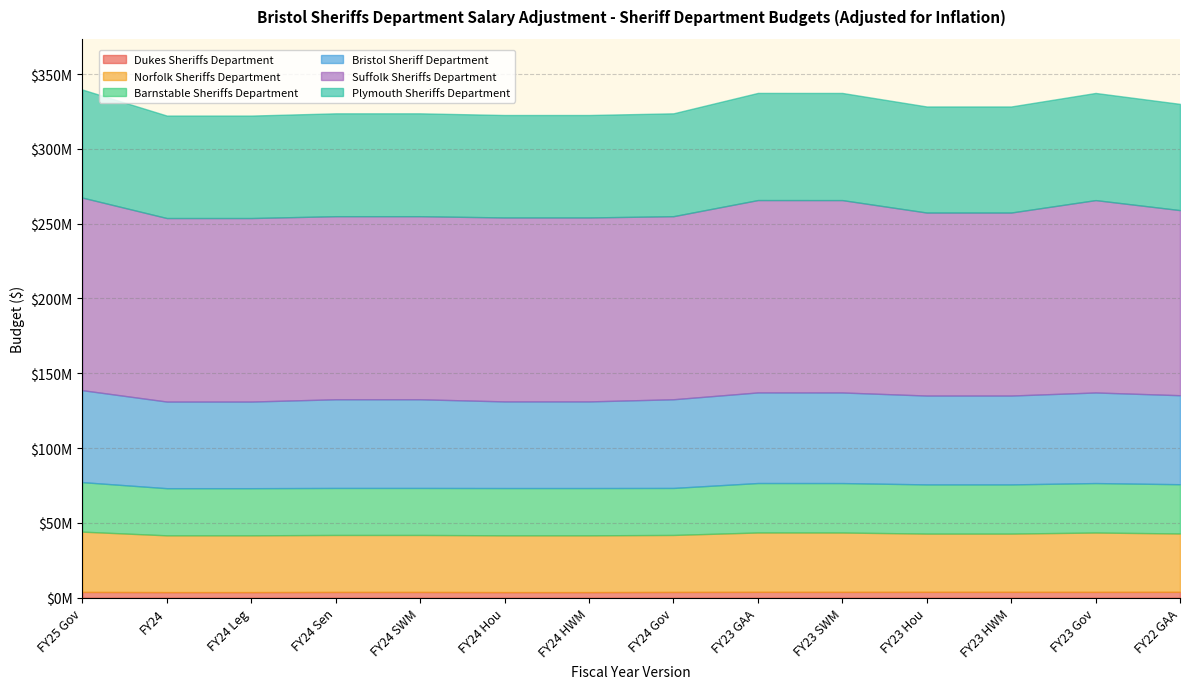

Reading left to right, list all the values displayed in this chart.

Dukes Sheriffs Department: FY25 Gov=3897546	FY24=3770883	FY24 Leg=3770883	FY24 Sen=3879829	FY24 SWM=3879829	FY24 Hou=3770883	FY24 HWM=3770883	FY24 Gov=3879830	FY23 GAA=3943469	FY23 SWM=3918967	FY23 Hou=3943469	FY23 HWM=3943469	FY23 Gov=3918966	FY22 GAA=3950101
Norfolk Sheriffs Department: FY25 Gov=40278095	FY24=37937681	FY24 Leg=37937681	FY24 Sen=38087043	FY24 SWM=38087043	FY24 Hou=37937681	FY24 HWM=37937681	FY24 Gov=38087042	FY23 GAA=39674012	FY23 SWM=39674012	FY23 Hou=38931301	FY23 HWM=38931301	FY23 Gov=39674013	FY22 GAA=38996776
Barnstable Sheriffs Department: FY25 Gov=33085852	FY24=31508555	FY24 Leg=31508555	FY24 Sen=31415242	FY24 SWM=31415242	FY24 Hou=31601867	FY24 HWM=31601867	FY24 Gov=31415242	FY23 GAA=33048220	FY23 SWM=33048220	FY23 Hou=32871223	FY23 HWM=32871223	FY23 Gov=33048220	FY22 GAA=32926507
Bristol Sheriff Department: FY25 Gov=61447280	FY24=57891653	FY24 Leg=57891653	FY24 Sen=59259172	FY24 SWM=59259172	FY24 Hou=57891653	FY24 HWM=57891653	FY24 Gov=59259173	FY23 GAA=60541237	FY23 SWM=60541237	FY23 Hou=59377611	FY23 HWM=59377611	FY23 Gov=60541237	FY22 GAA=59477471
Suffolk Sheriffs Department: FY25 Gov=128710102	FY24=122643182	FY24 Leg=122643182	FY24 Sen=122345811	FY24 SWM=122345811	FY24 Hou=122933945	FY24 HWM=122933945	FY24 Gov=122345811	FY23 GAA=128560382	FY23 SWM=128560382	FY23 Hou=122303891	FY23 HWM=122303891	FY23 Gov=128560382	FY22 GAA=123698995
Plymouth Sheriffs Department: FY25 Gov=72199442	FY24=68469959	FY24 Leg=68469959	FY24 Sen=68739526	FY24 SWM=68739526	FY24 Hou=68469959	FY24 HWM=68469959	FY24 Gov=68739526	FY23 GAA=71603690	FY23 SWM=71603690	FY23 Hou=70876476	FY23 HWM=70876476	FY23 Gov=71603690	FY22 GAA=70995676